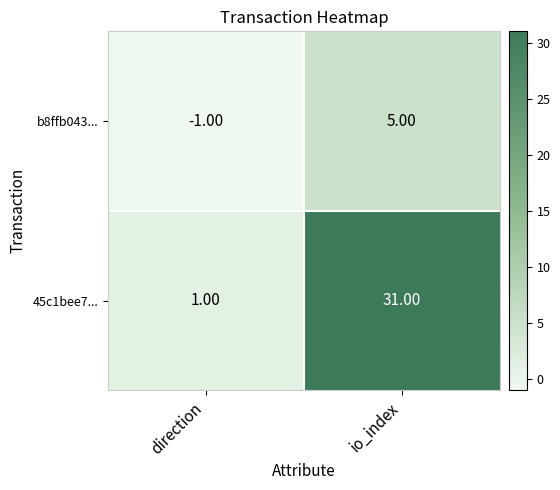

Which series has the largest range (max minus min)?

45c1bee7...